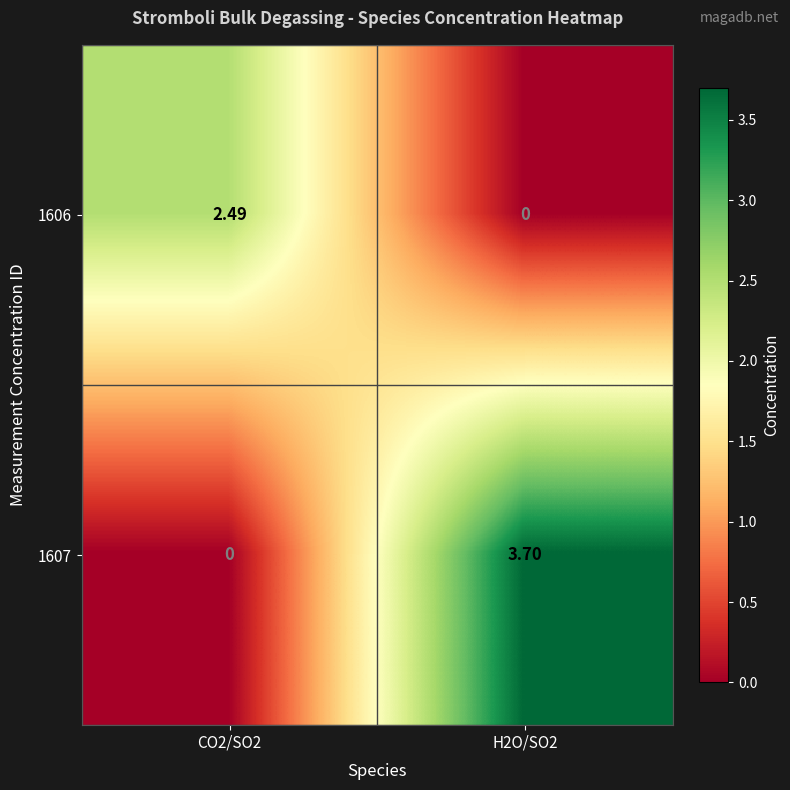

Is the value of 1607 at H2O/SO2 greater than the value of 1606 at H2O/SO2?

Yes